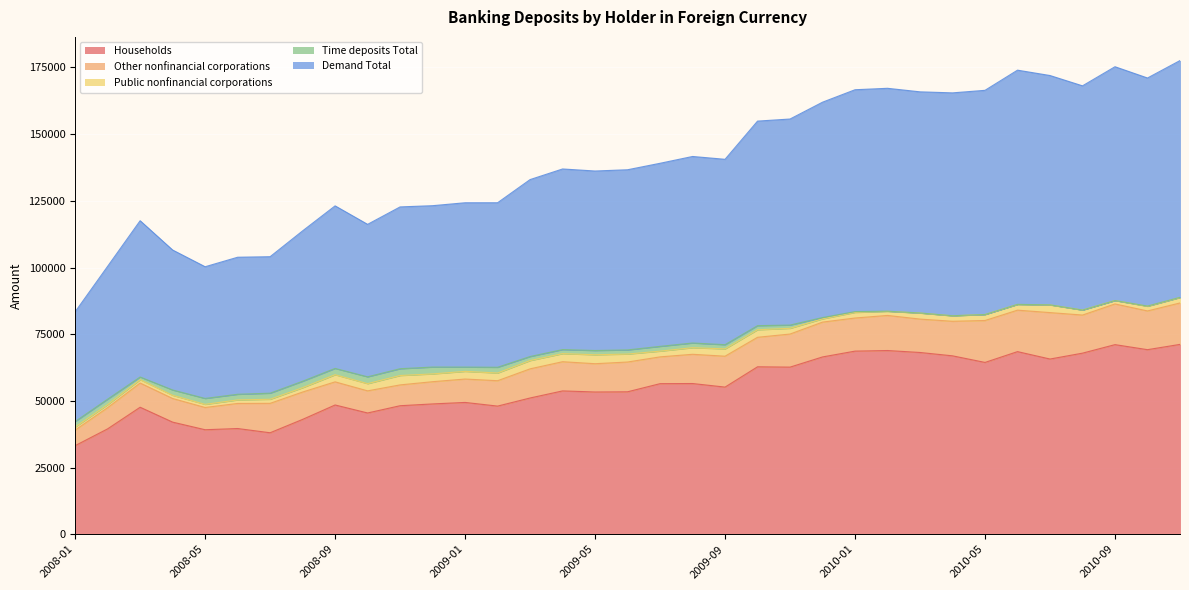

At which category does Public nonfinancial corporations reach its first local peak?

2008-03